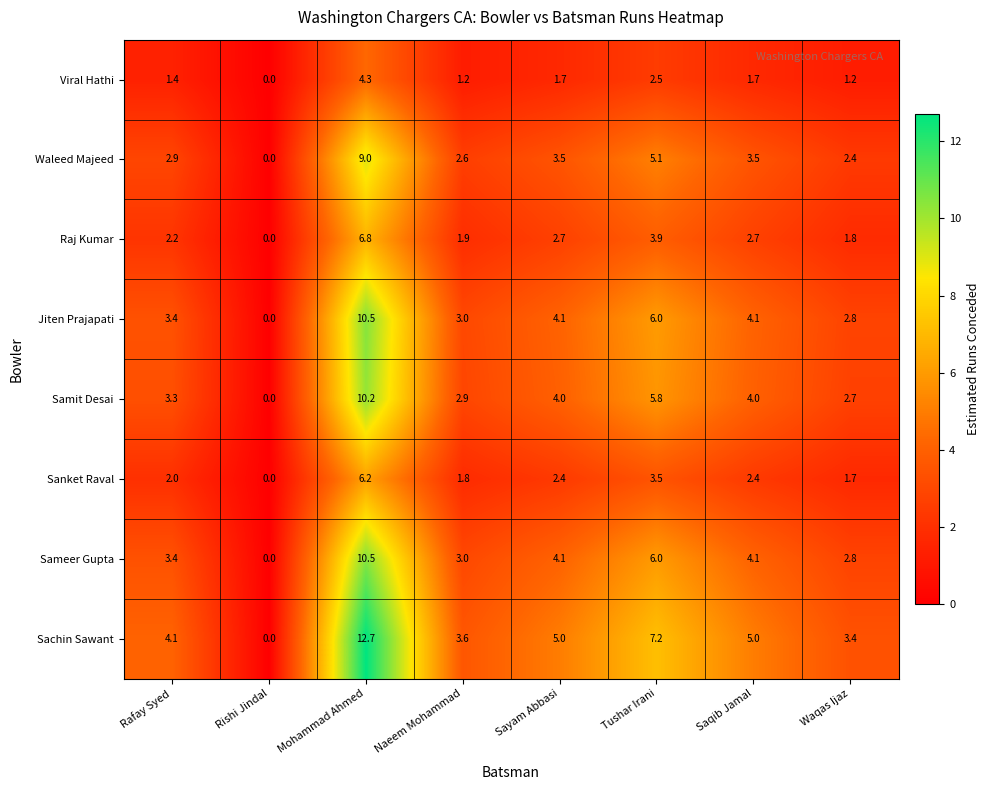

Which series has the widest spread of values?

Sachin Sawant